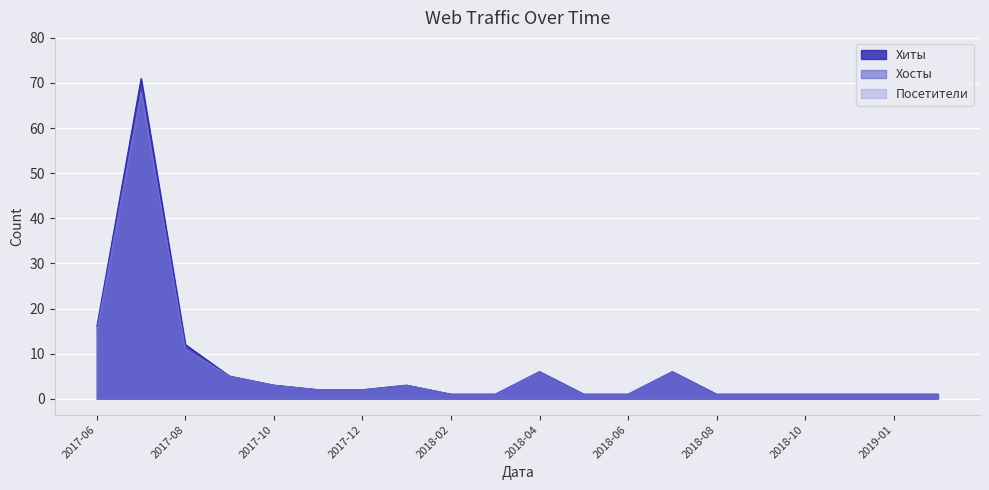

What is the maximum value shown in the chart?

71